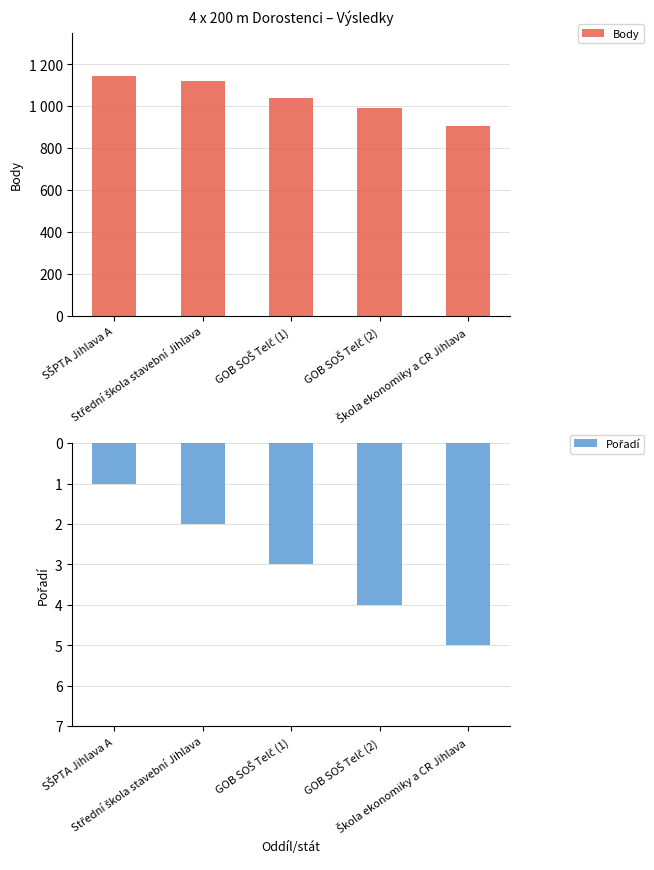

Rank the series by their average value, from highest to lowest.

Body, Pořadí